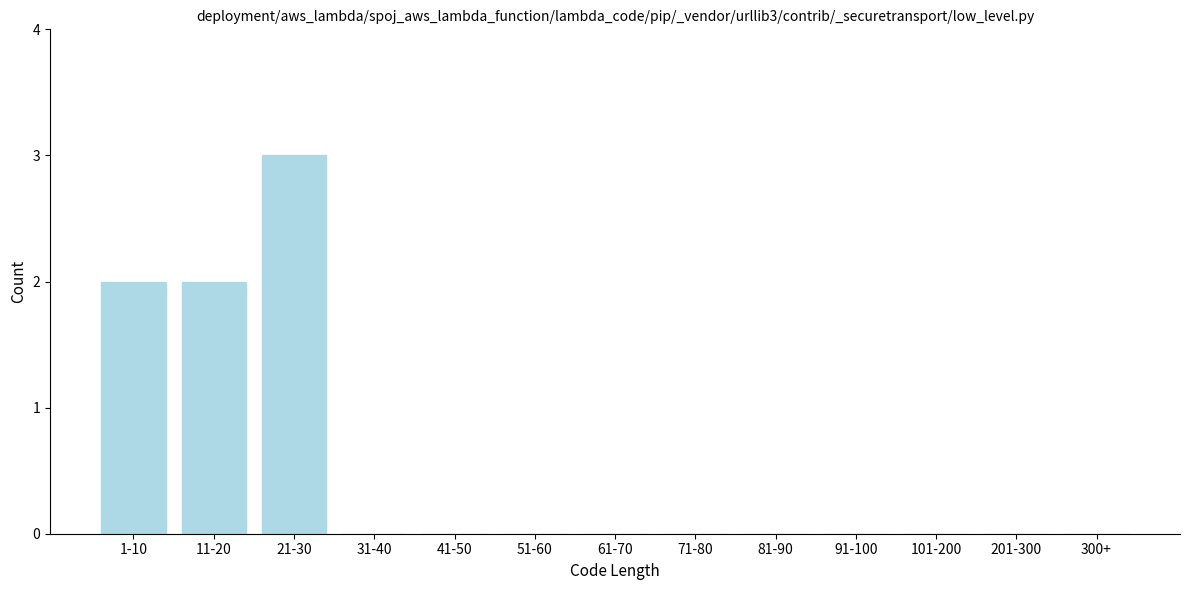

Reading left to right, extract all data points from this chart.

1-10=2	11-20=2	21-30=3	31-40=0	41-50=0	51-60=0	61-70=0	71-80=0	81-90=0	91-100=0	101-200=0	201-300=0	300+=0